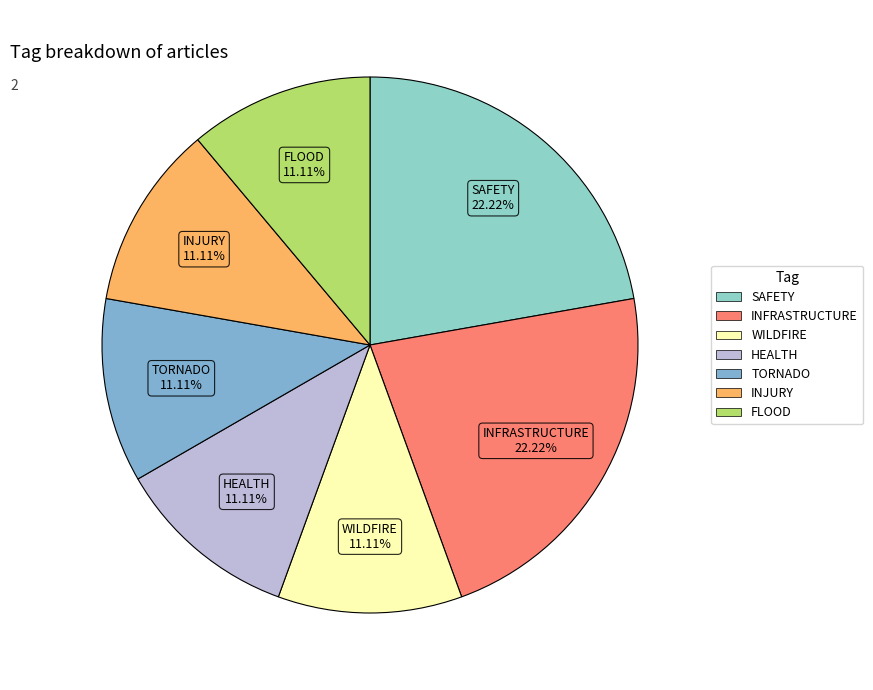

How many segments does this pie chart have?

7